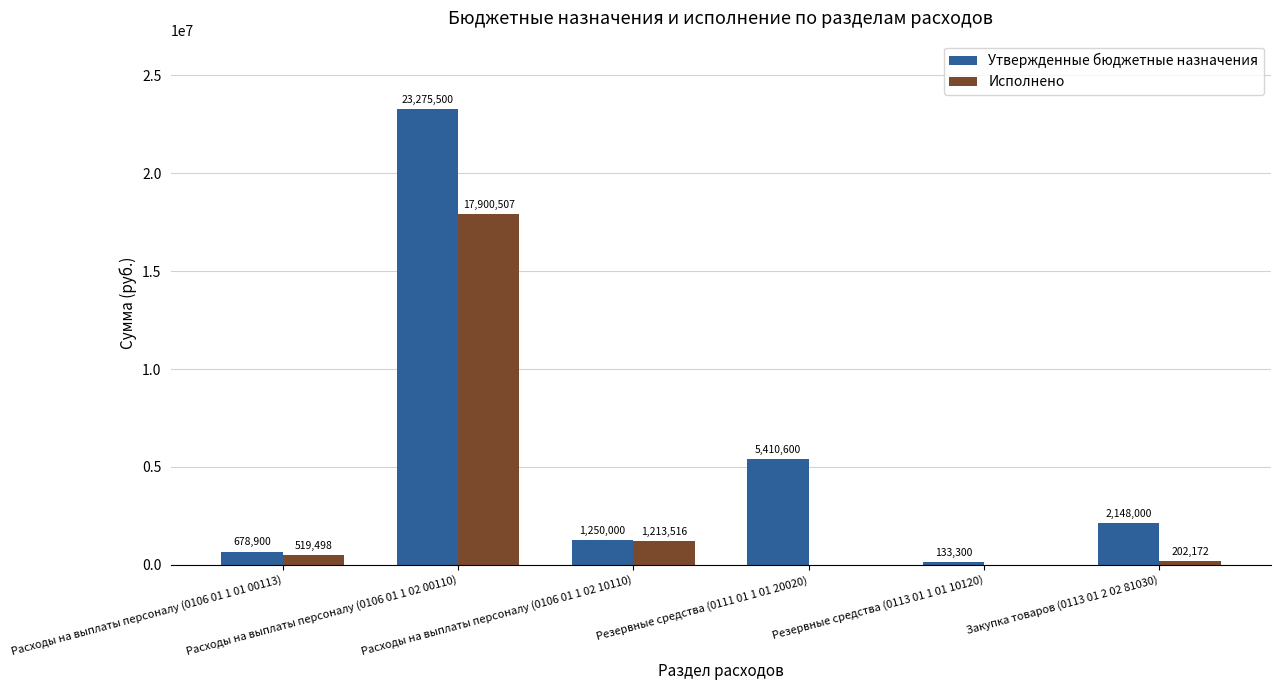

Does the chart contain stacked bars?

No